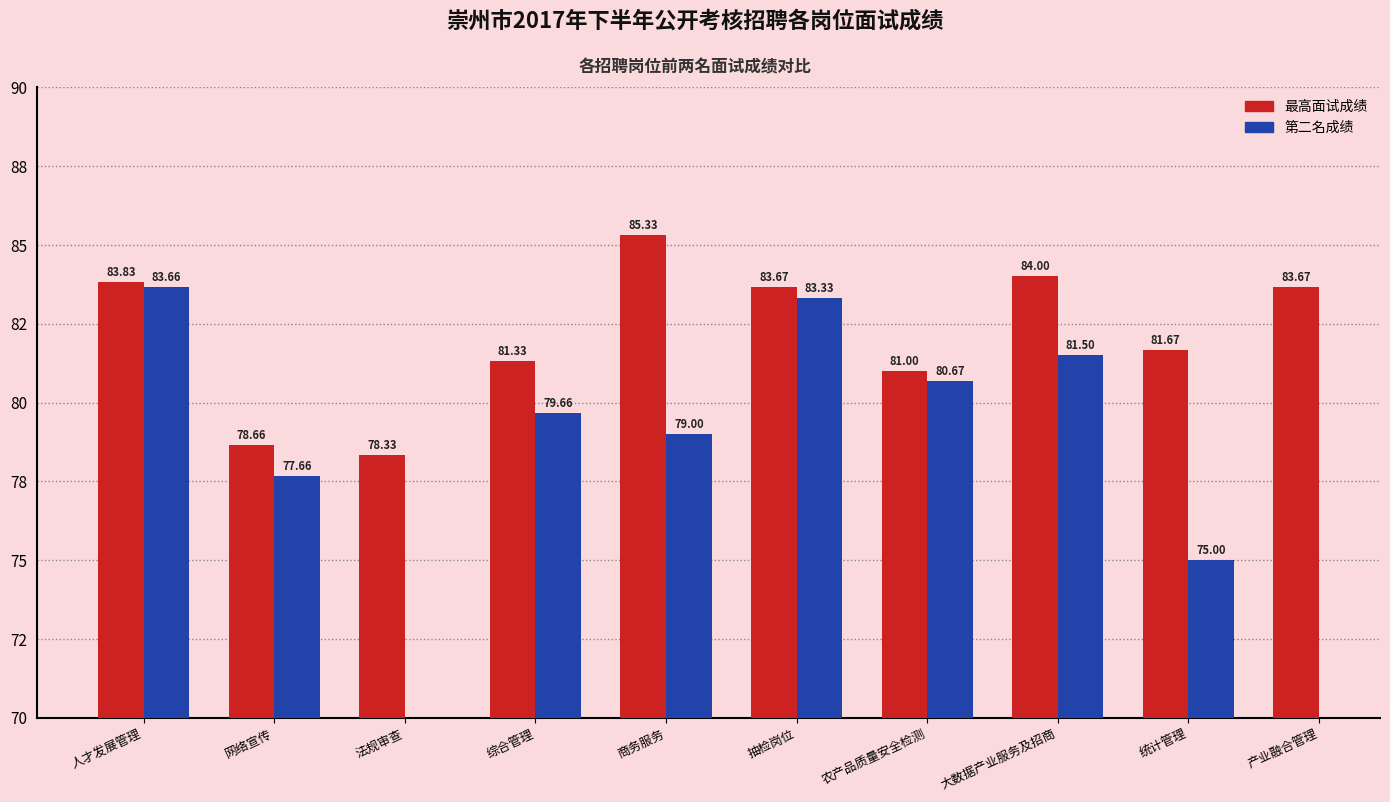

Count the number of data series in this chart.

2